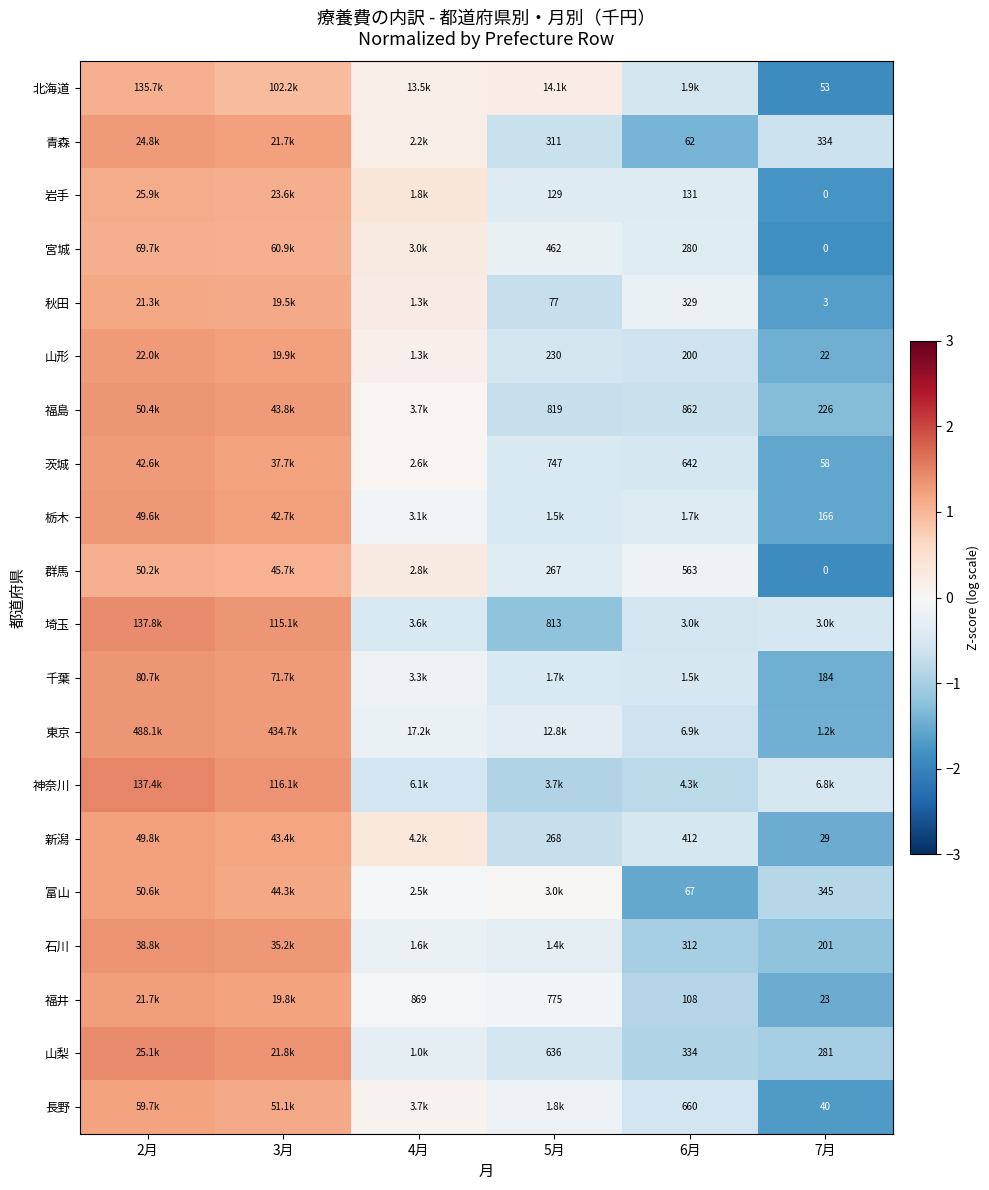

The value of 宮城 at 7月 is -1.1. True or false?

False